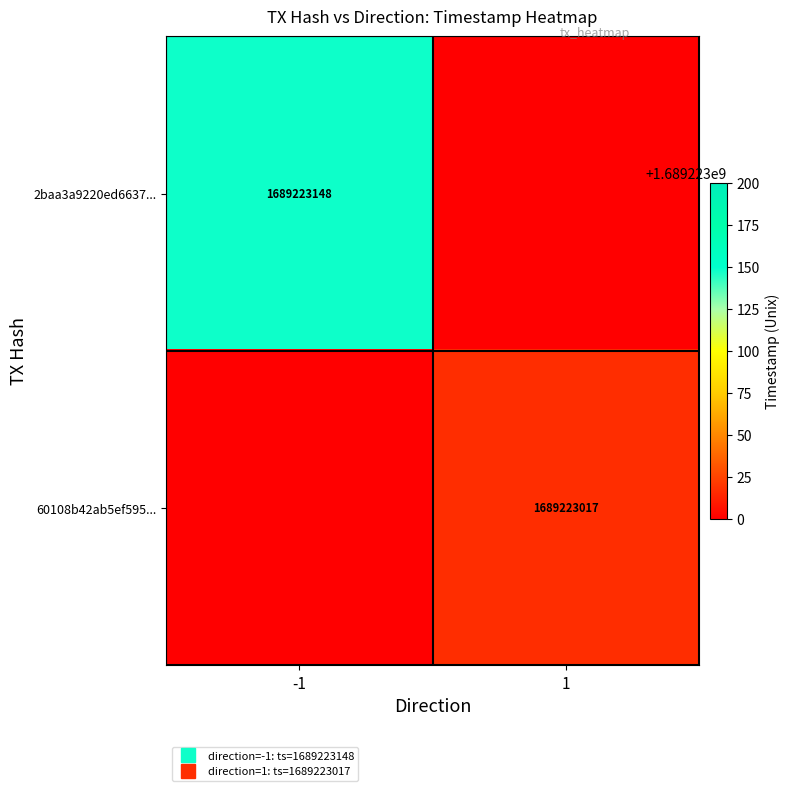

Reading right to left, what are all the values shown in this chart?

2baa3a9220ed6637610357790bec804bdb56167: 1689223148	-1
60108b42ab5ef5950bcf201d4f7c6031a5e6cfa: 1689223017	1